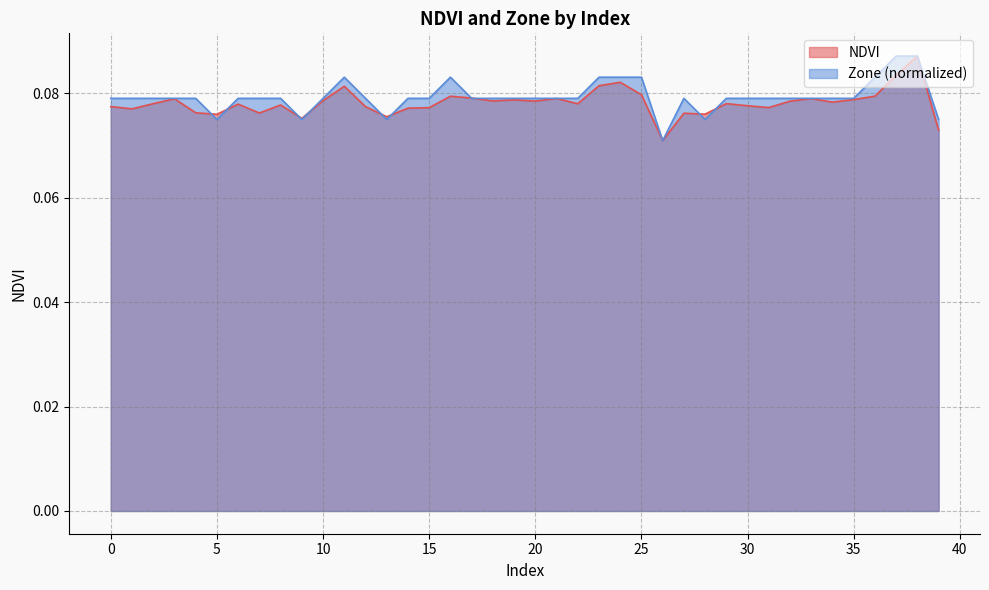

What is the value of the Zone point at the 13th from the left?

0.1